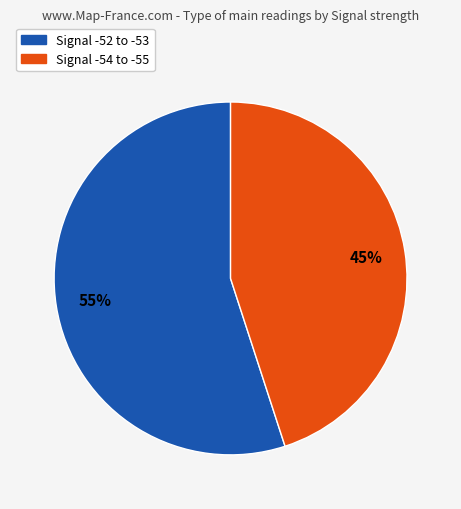

How many segments does this pie chart have?

2